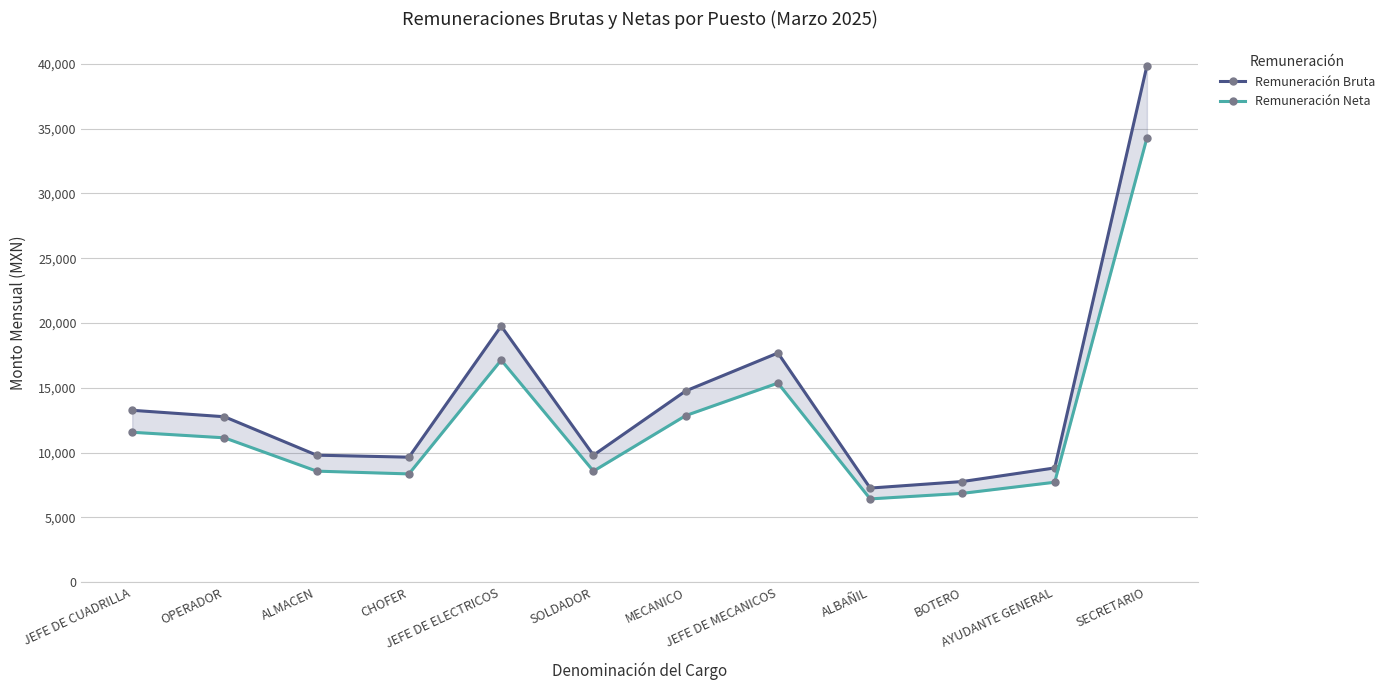

Reading left to right, list all the values displayed in this chart.

Remuneración Bruta: JEFE DE CUADRILLA=13267	OPERADOR=12770	ALMACEN=9803	CHOFER=9649	JEFE DE ELECTRICOS=19766	SOLDADOR=9803	MECANICO=14761	JEFE DE MECANICOS=17692	ALBAÑIL=7264	BOTERO=7769	AYUDANTE GENERAL=8818	SECRETARIO=39857
Remuneración Neta: JEFE DE CUADRILLA=11571	OPERADOR=11142	ALMACEN=8571	CHOFER=8357	JEFE DE ELECTRICOS=17142	SOLDADOR=8571	MECANICO=12857	JEFE DE MECANICOS=15368	ALBAÑIL=6428	BOTERO=6857	AYUDANTE GENERAL=7714	SECRETARIO=34285